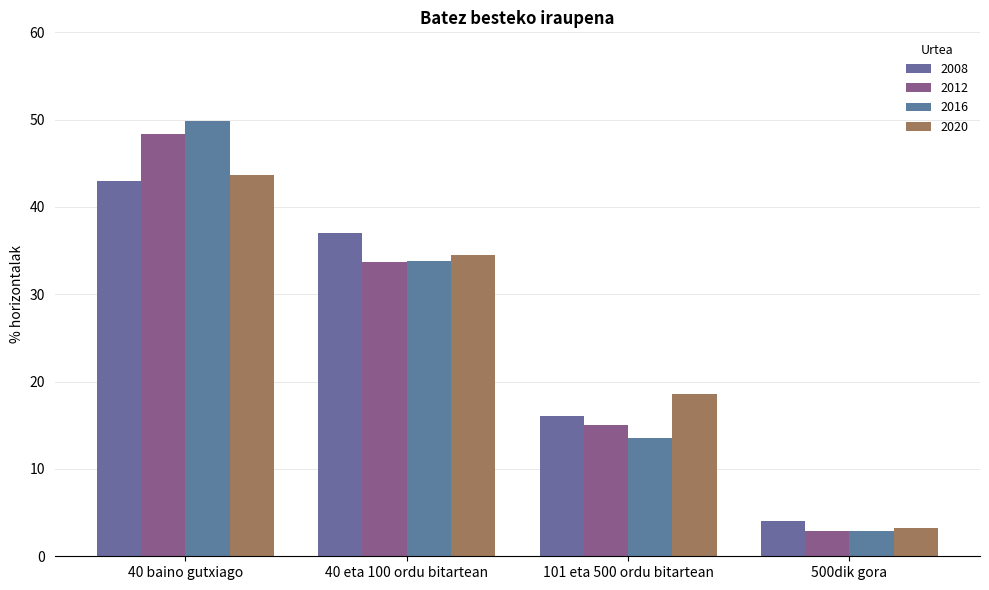

What is the difference between the maximum and second lowest values in the 2016 series?

36.2